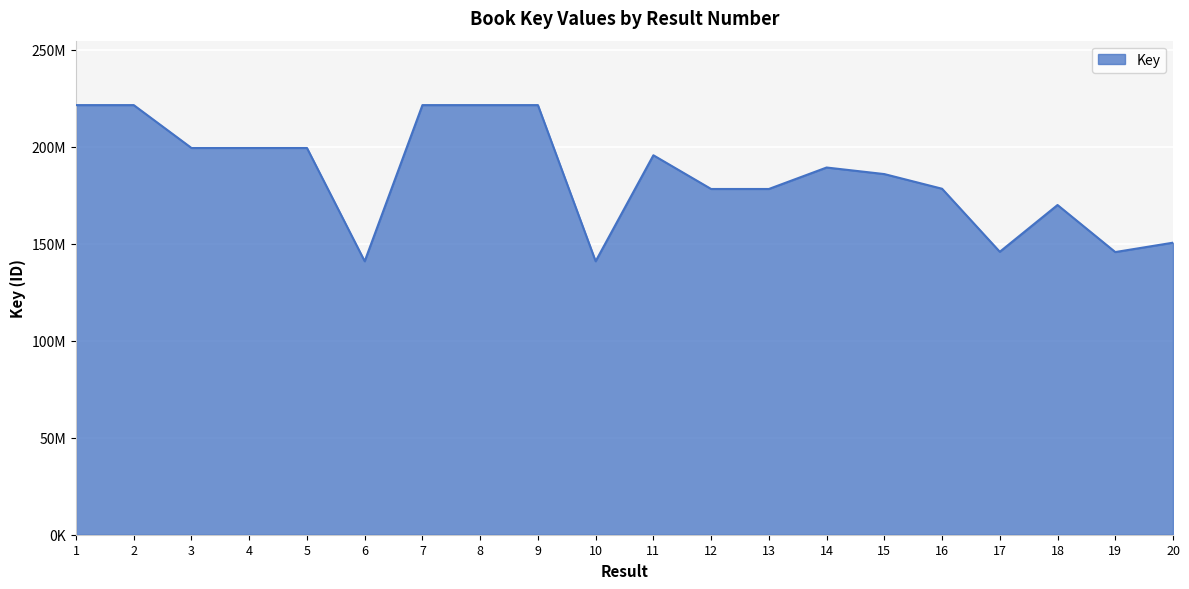

What is the ratio of the value at 8 to the value at 4?

1.1